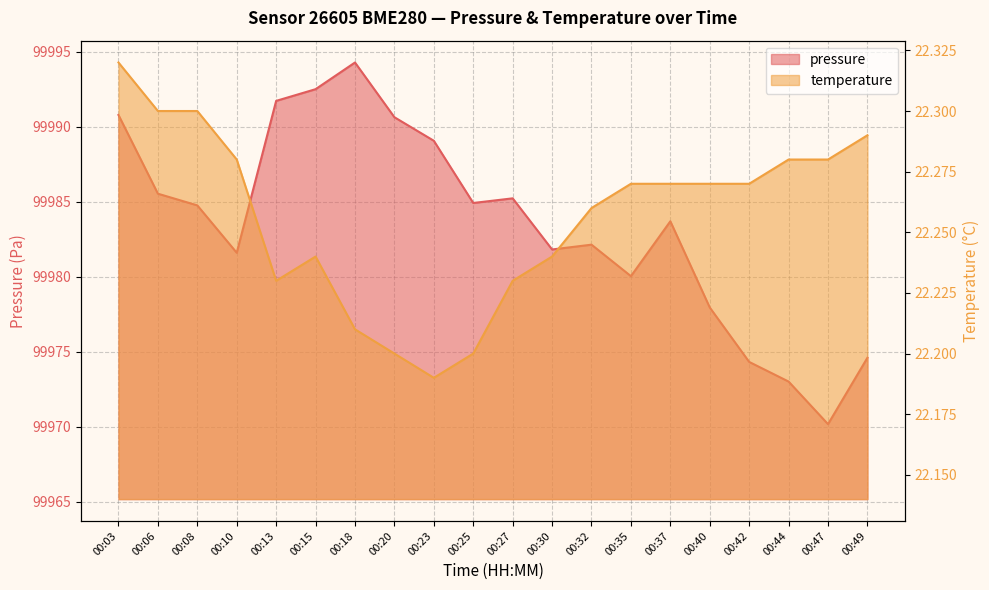

True or false: temperature has more than 2 points higher than both neighbors.

False